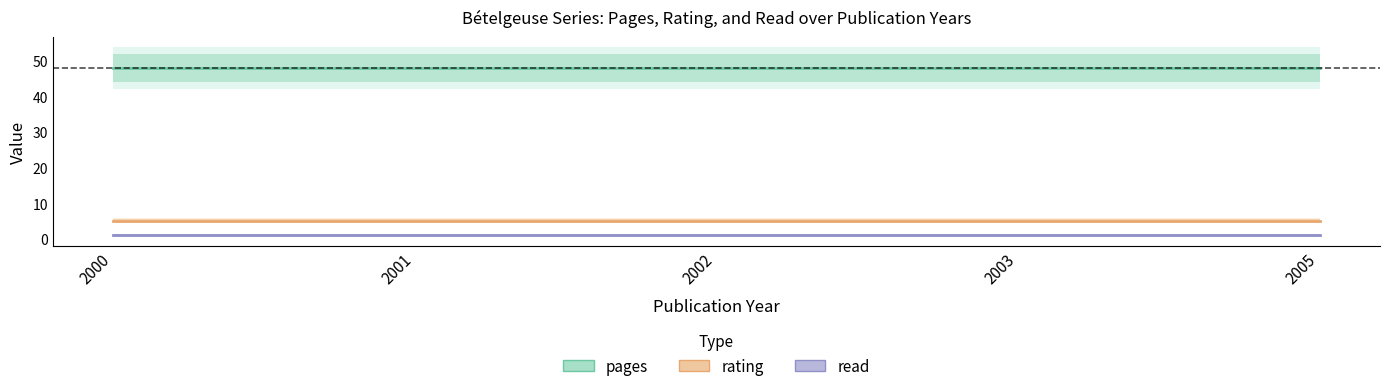

Which series has the largest total across all categories?

pages